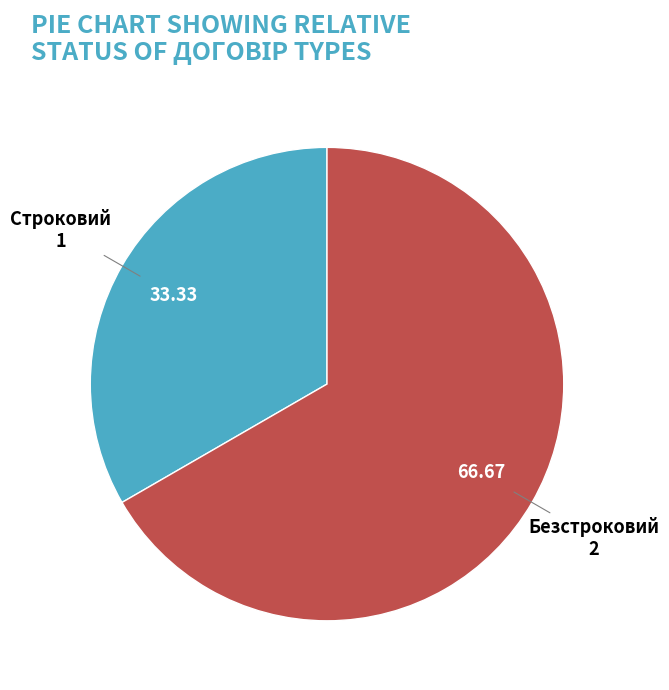

Count the number of slices in the pie.

2